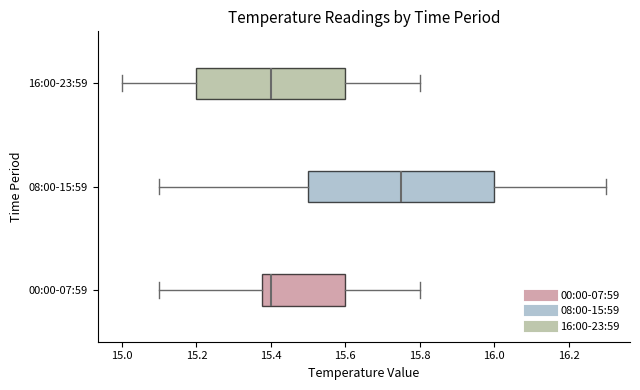

Reading bottom to top, read every box against the x-axis: the position of its median line, the range the box covers, and the ends of its whiskers. The values are not printed on the chart, so give them approximately, as read against the axis.

00:00-07:59: median 15.40, box 15.38 to 15.60, whiskers 15.10 to 15.80
08:00-15:59: median 15.76, box 15.50 to 16.00, whiskers 15.10 to 16.30
16:00-23:59: median 15.40, box 15.20 to 15.60, whiskers 15.00 to 15.80